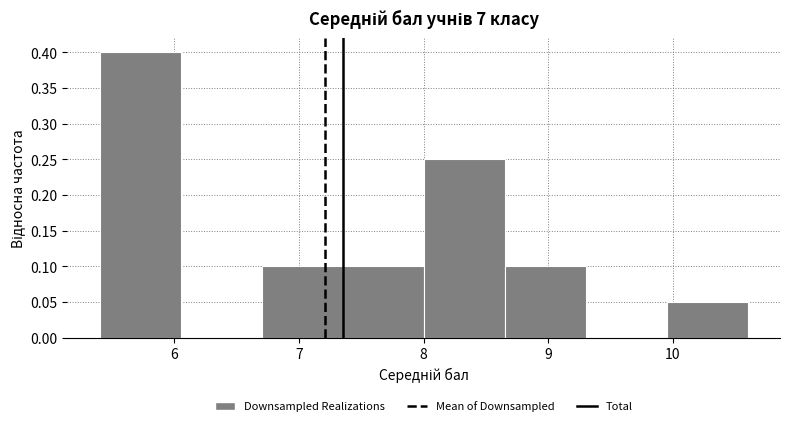

Which range on the x-axis has the tallest bar?

5.40 to 6.05